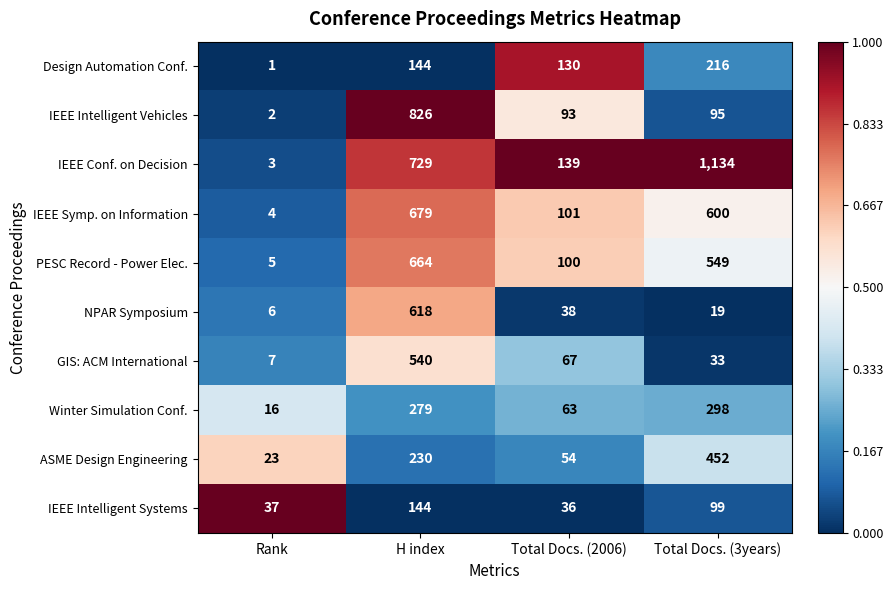

How many categories are shown in the chart?

4